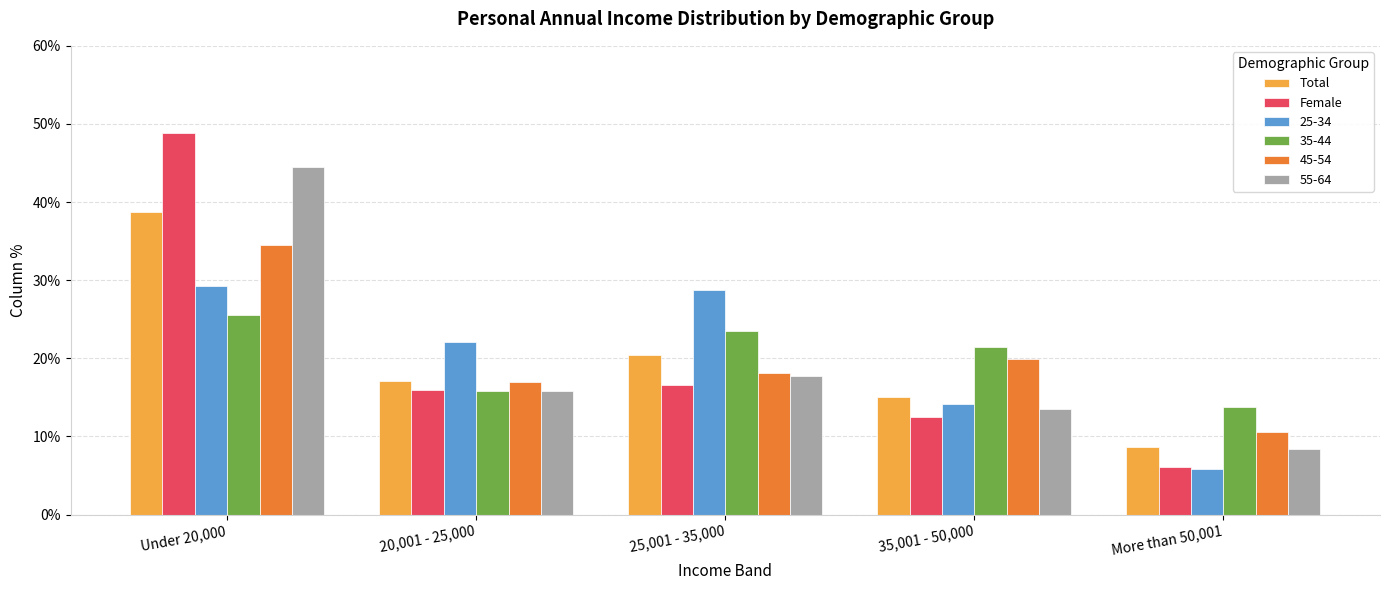

Is the value of Female at 20,001 - 25,000 greater than the value of Total at 20,001 - 25,000?

No